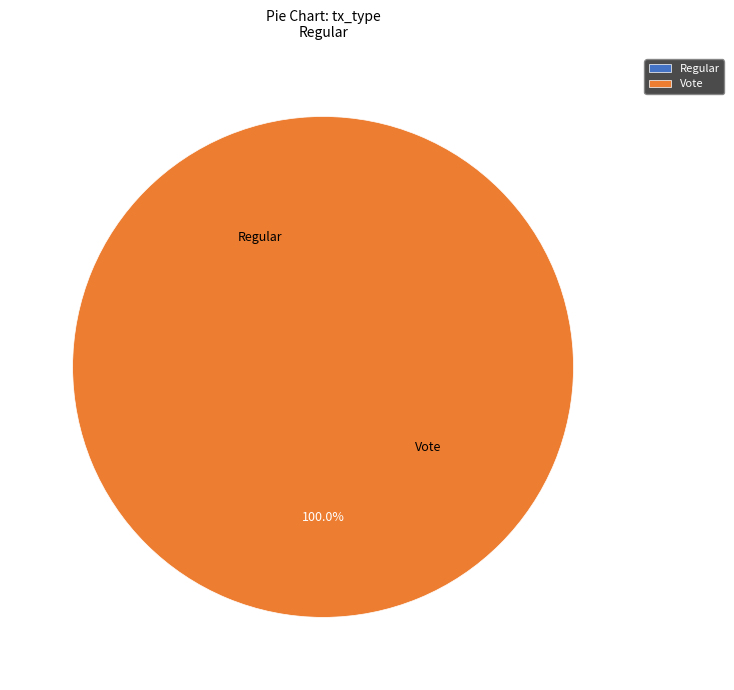

How many slices are in this pie chart?

2